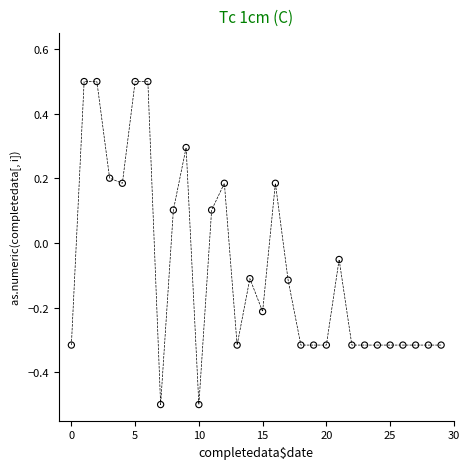

What is the range of Y values (max minus min)?

1.0